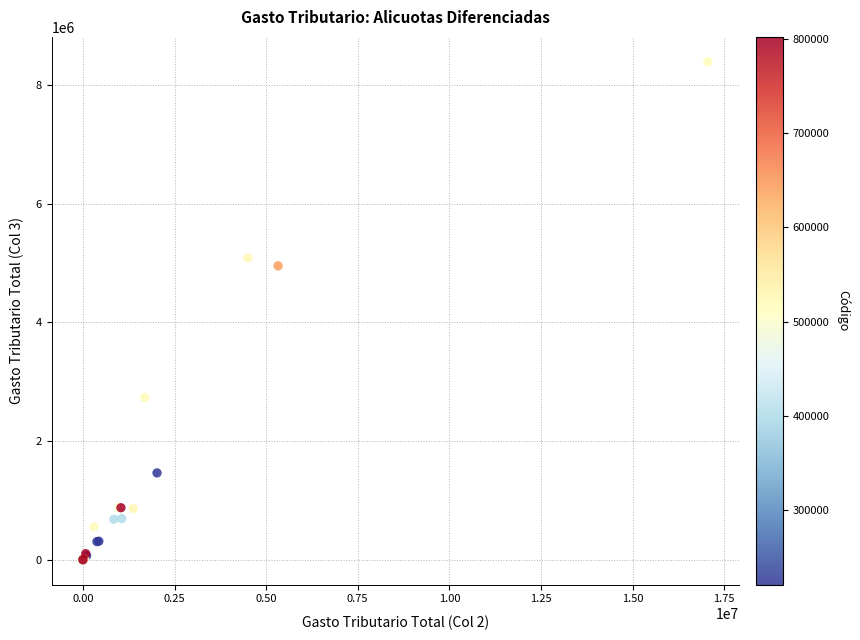

What Y value in the scatter plot is closest to 4197036?

4953764.9